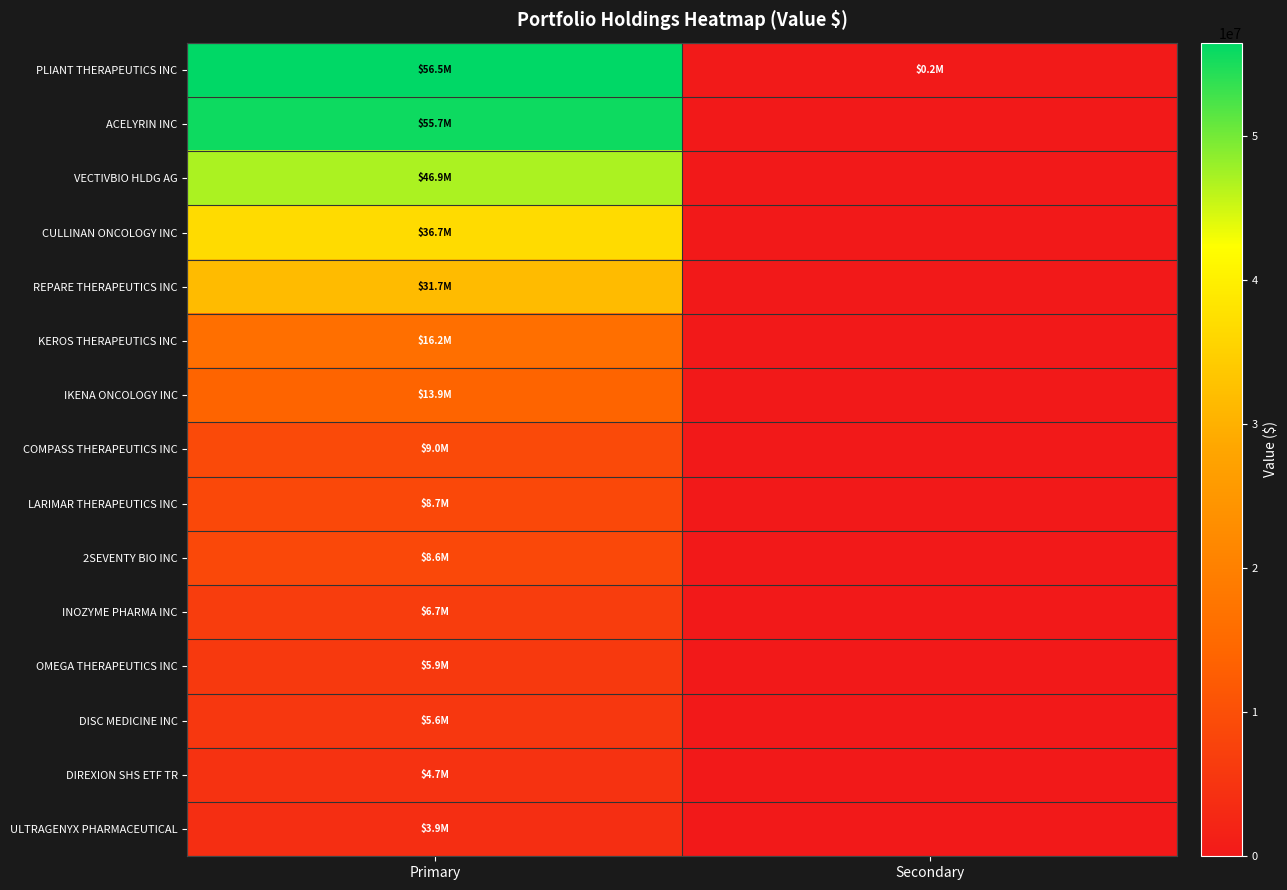

Which has a higher value, Primary or Secondary?

Primary